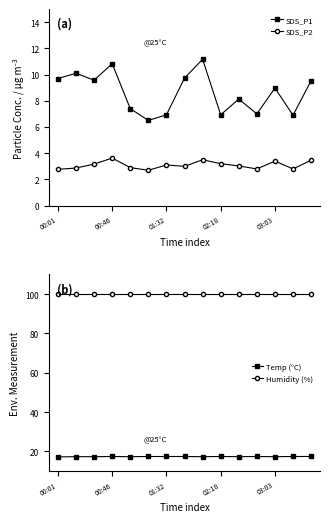

What is the minimum value for SDS_P1?

6.5